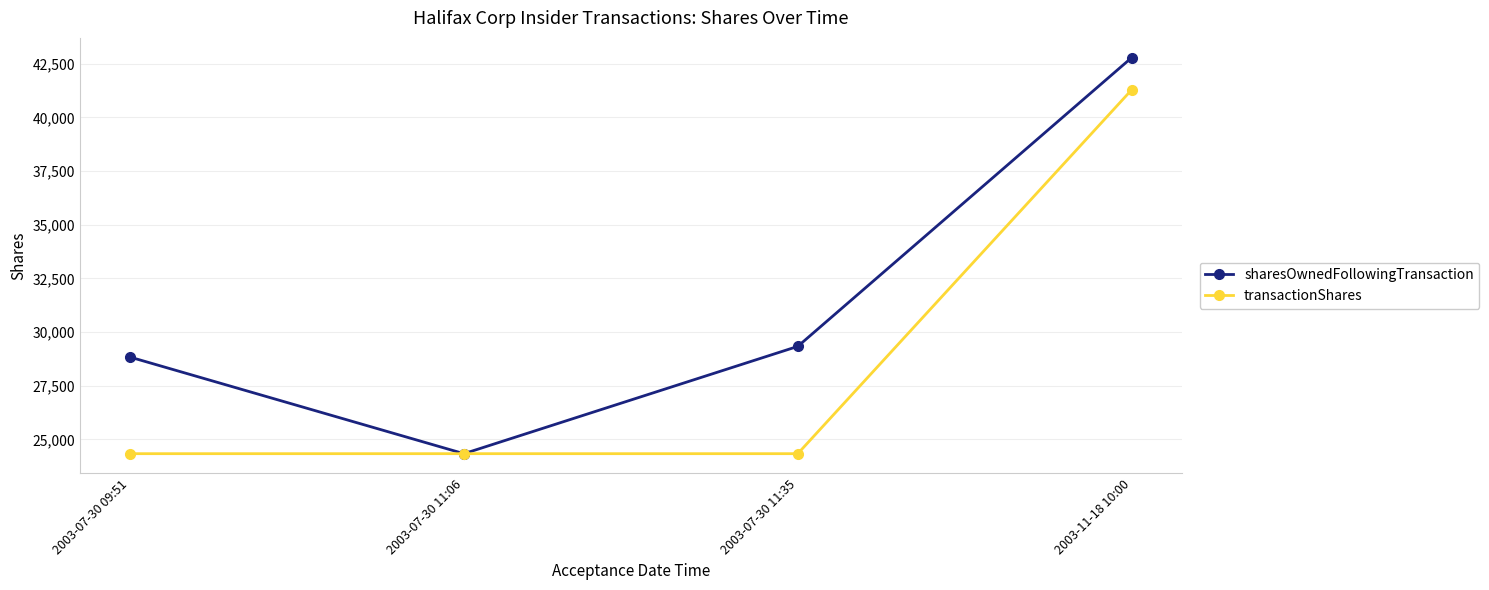

The value of sharesOwnedFollowingTransaction at 2003-11-18 10:00 is 42785. True or false?

True